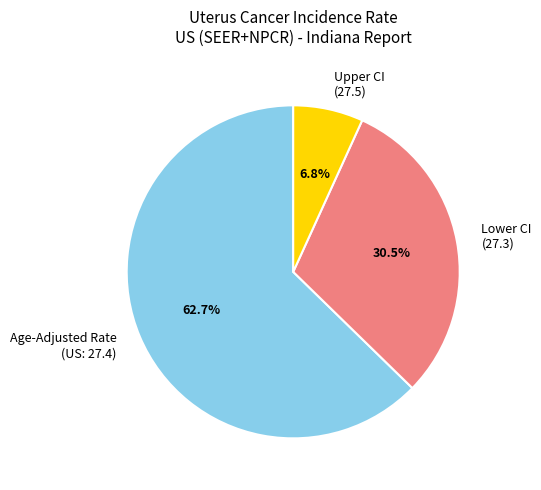

Count the number of slices in the pie.

3